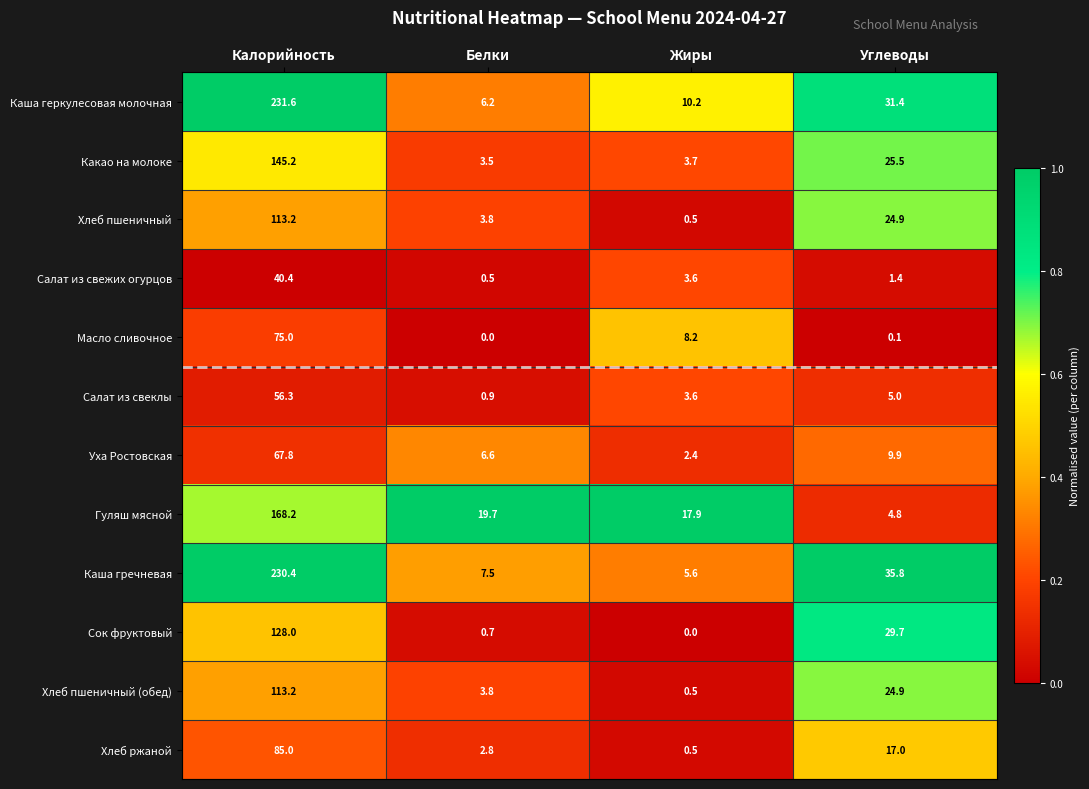

What value does the Хлеб ржаной series have at Углеводы?

17.0